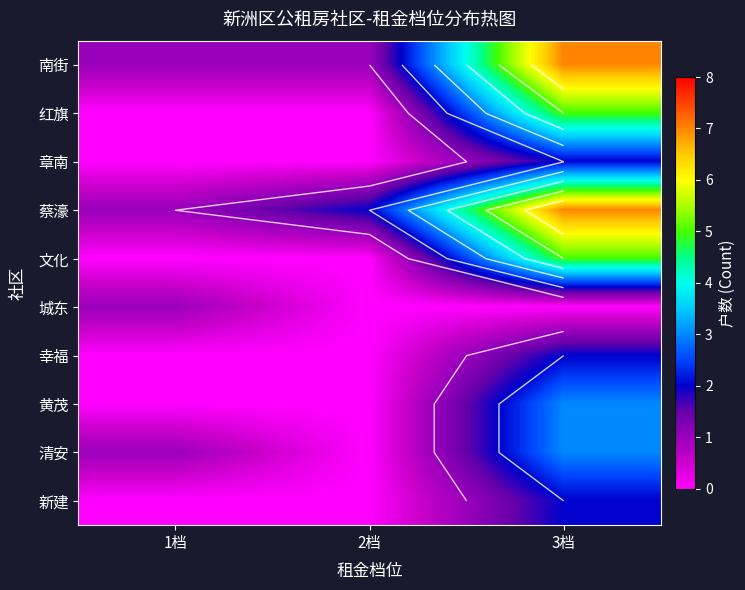

Which series has the largest total across all categories?

蔡濠